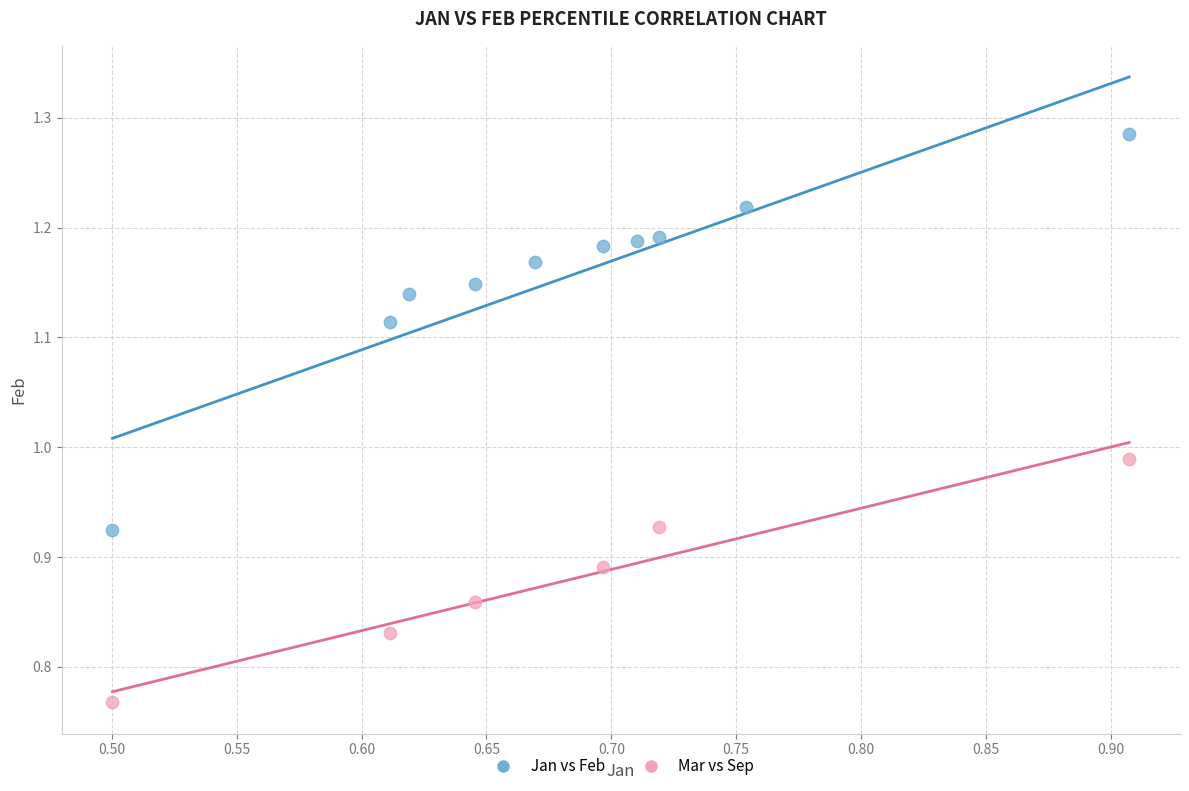

Which series reaches the minimum Y coordinate?

Mar vs Sep